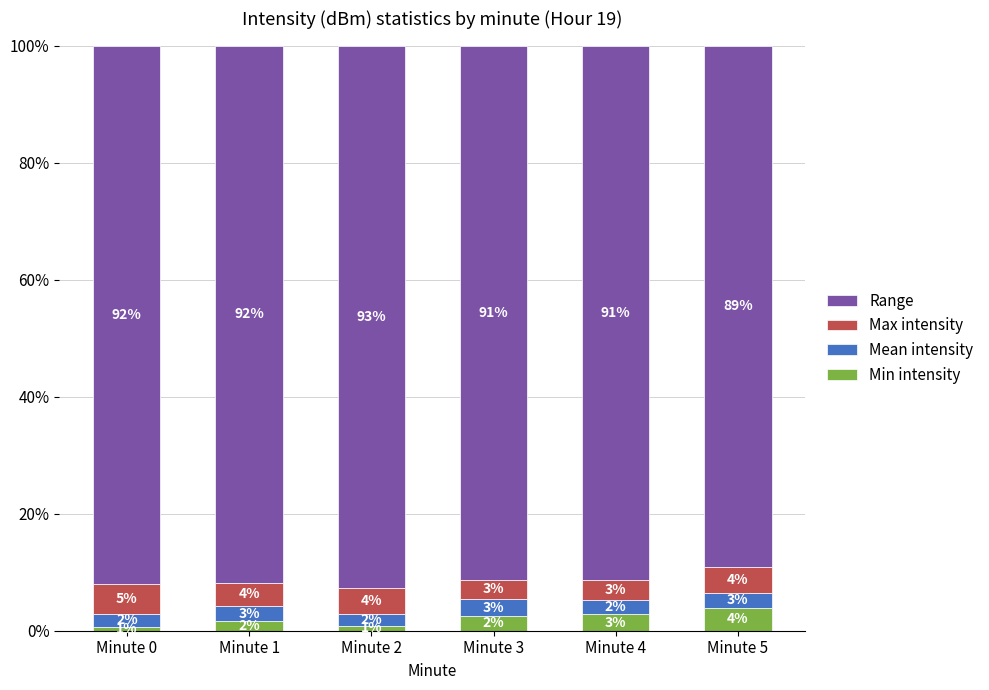

What is the total value across all series at Minute 5?

100.0